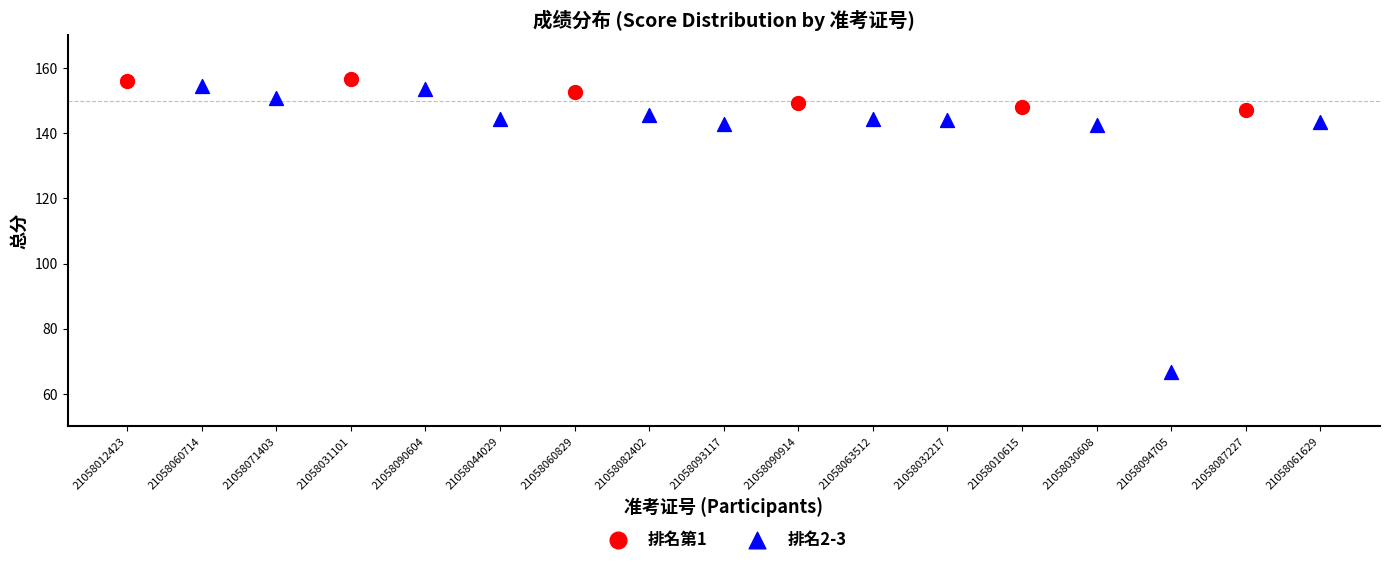

Which series has the largest Y range (max minus min)?

排名2-3